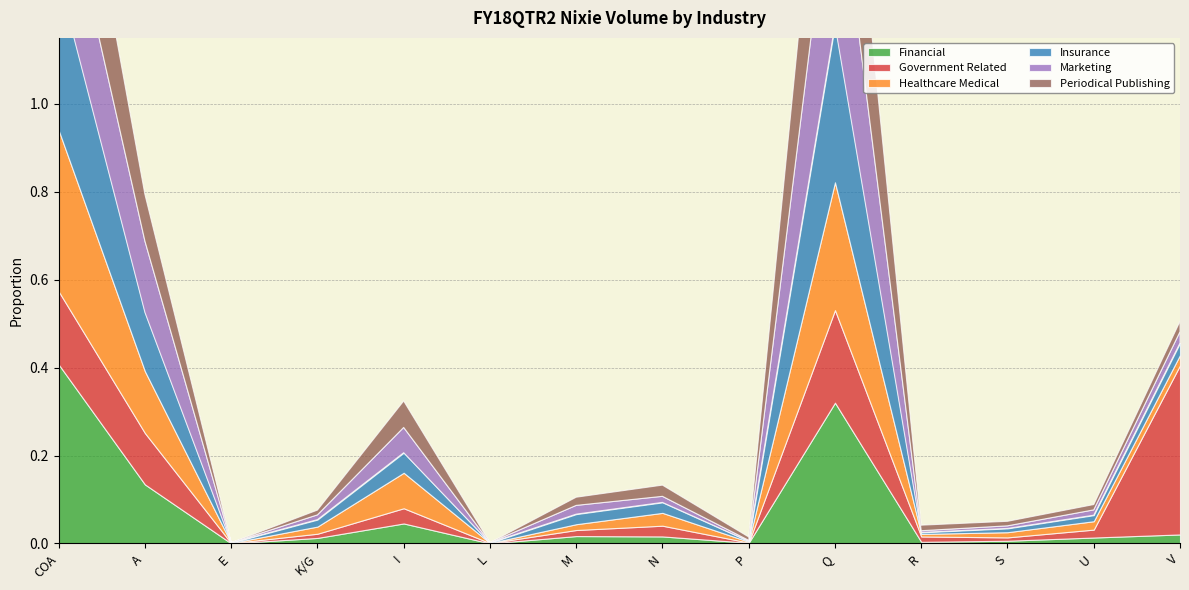

Which series has the largest total across all categories?

Government Related